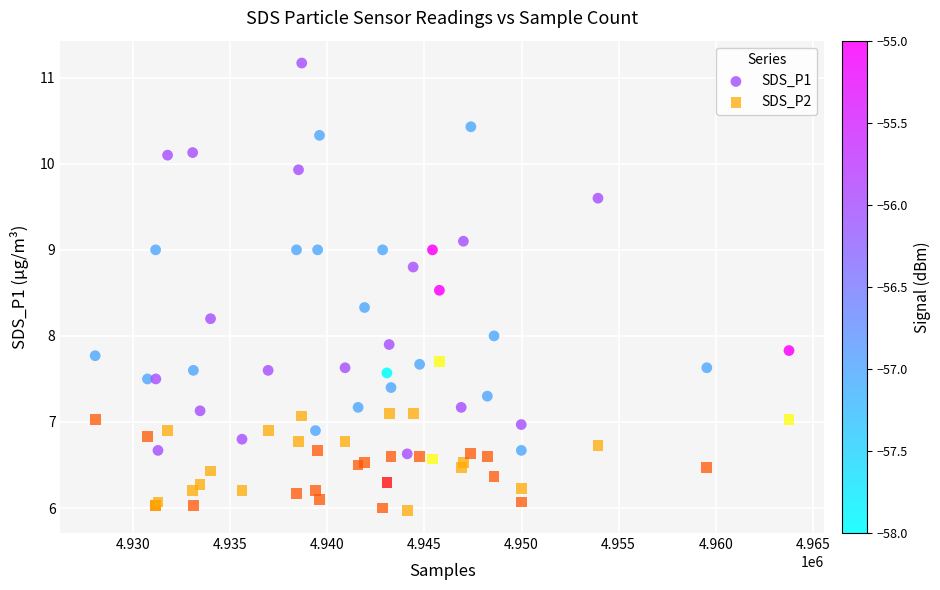

Which series has the largest Y range (max minus min)?

SDS_P1